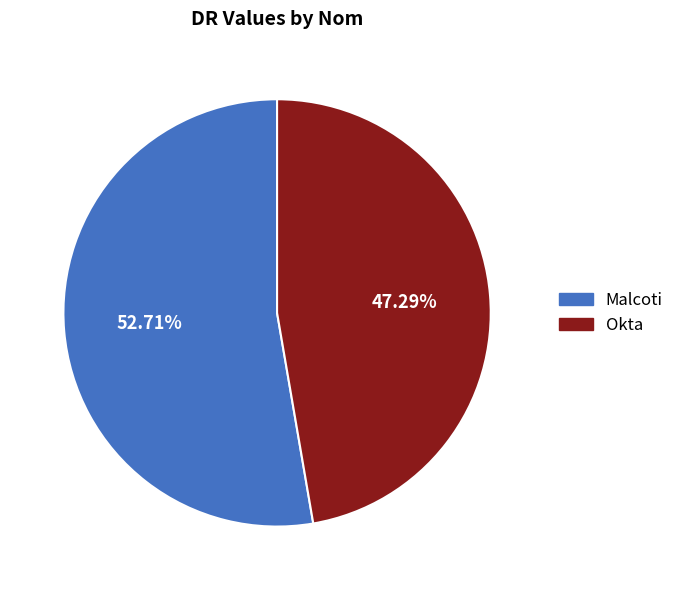

Which slice is the largest?

Malcoti